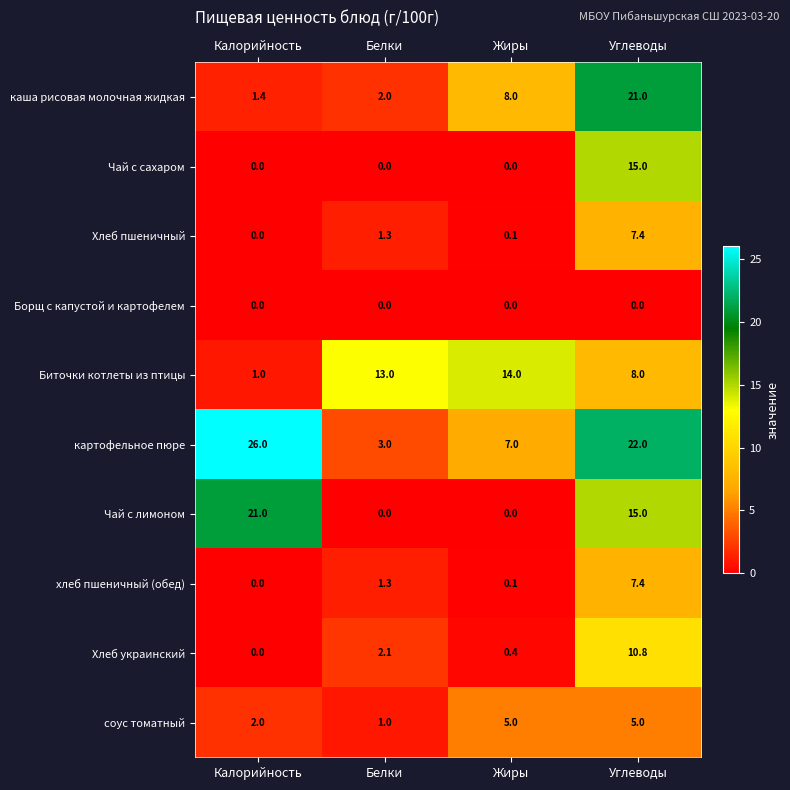

How many values in Хлеб украинский are above zero?

3